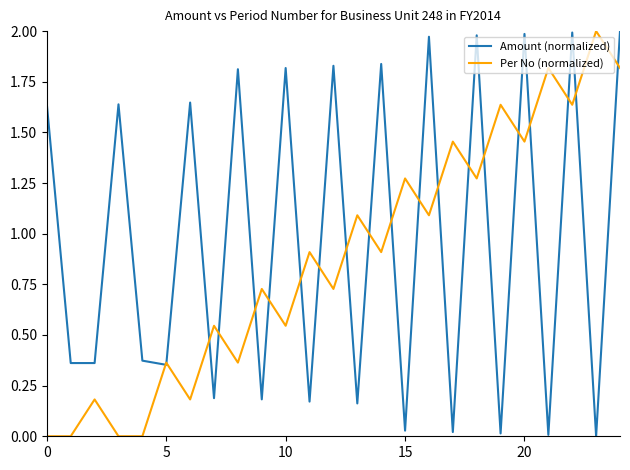

How many interior local peaks does the Per No (normalized) series have?

11